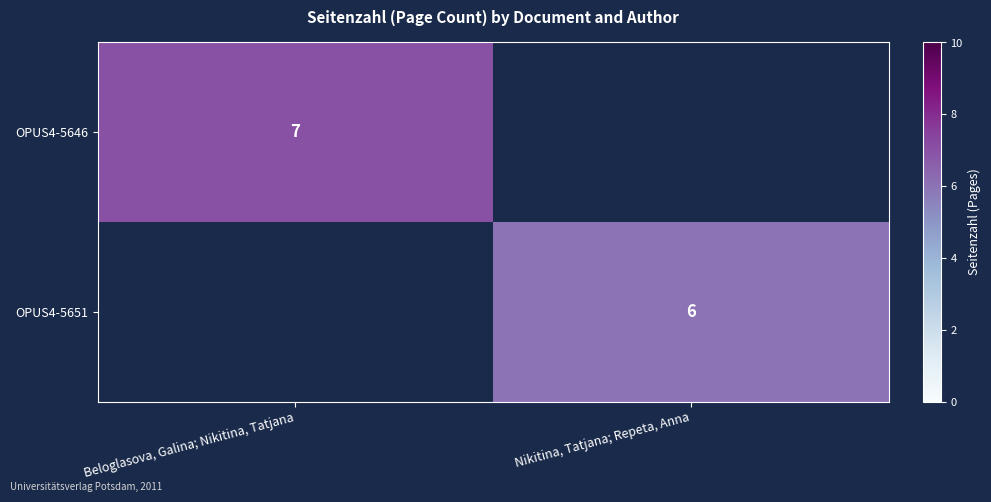

The OPUS4-5651 series shows 9 at Nikitina, Tatjana; Repeta, Anna. True or false?

False